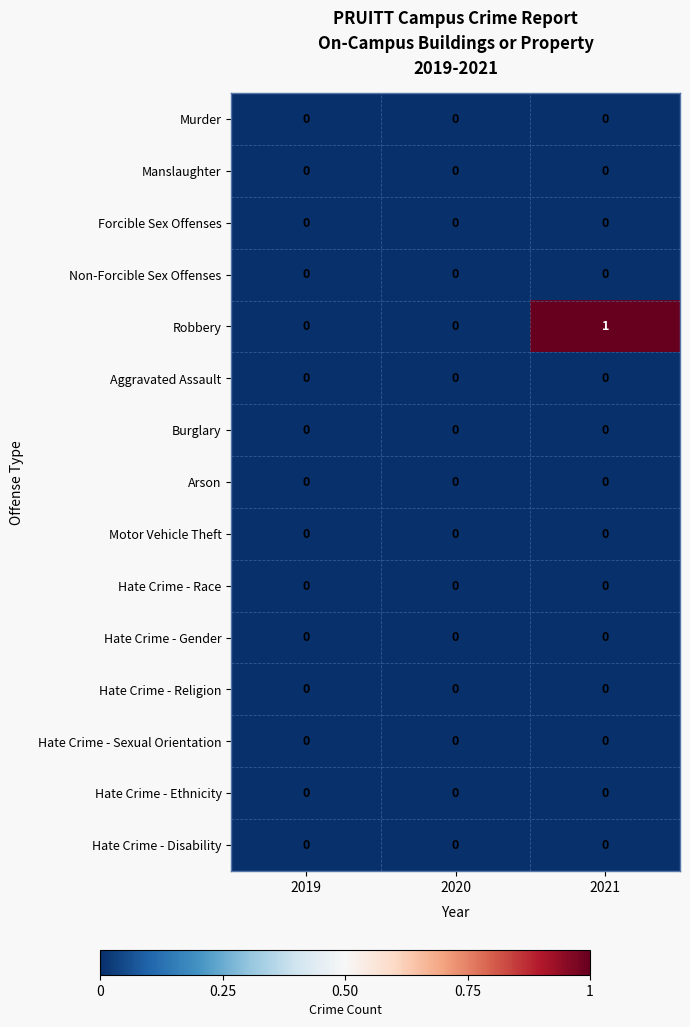

At which category is the sum across all series the highest?

2021